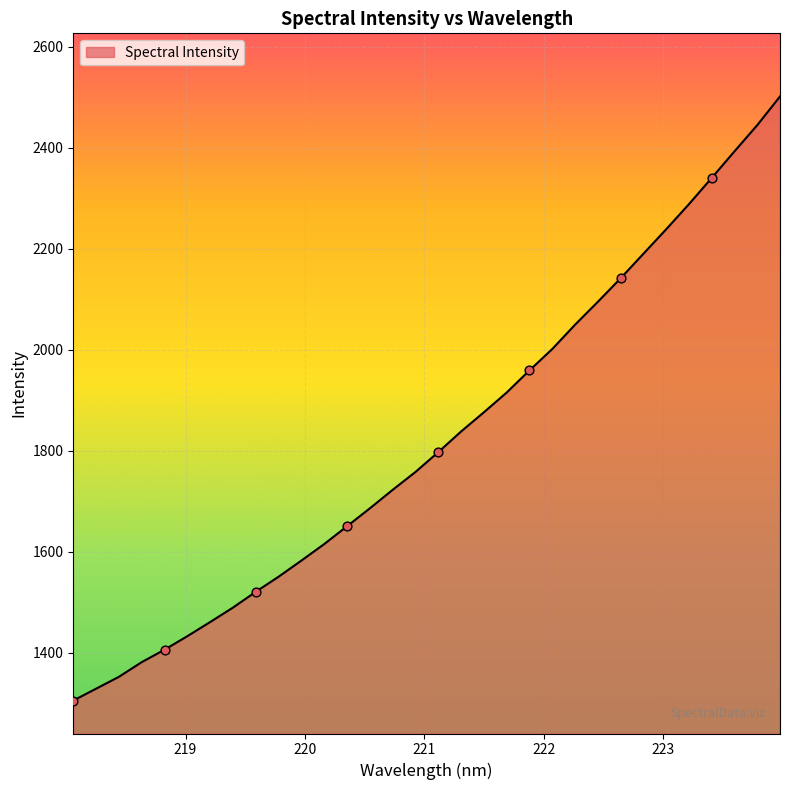

What is the greatest value displayed?

2501.2